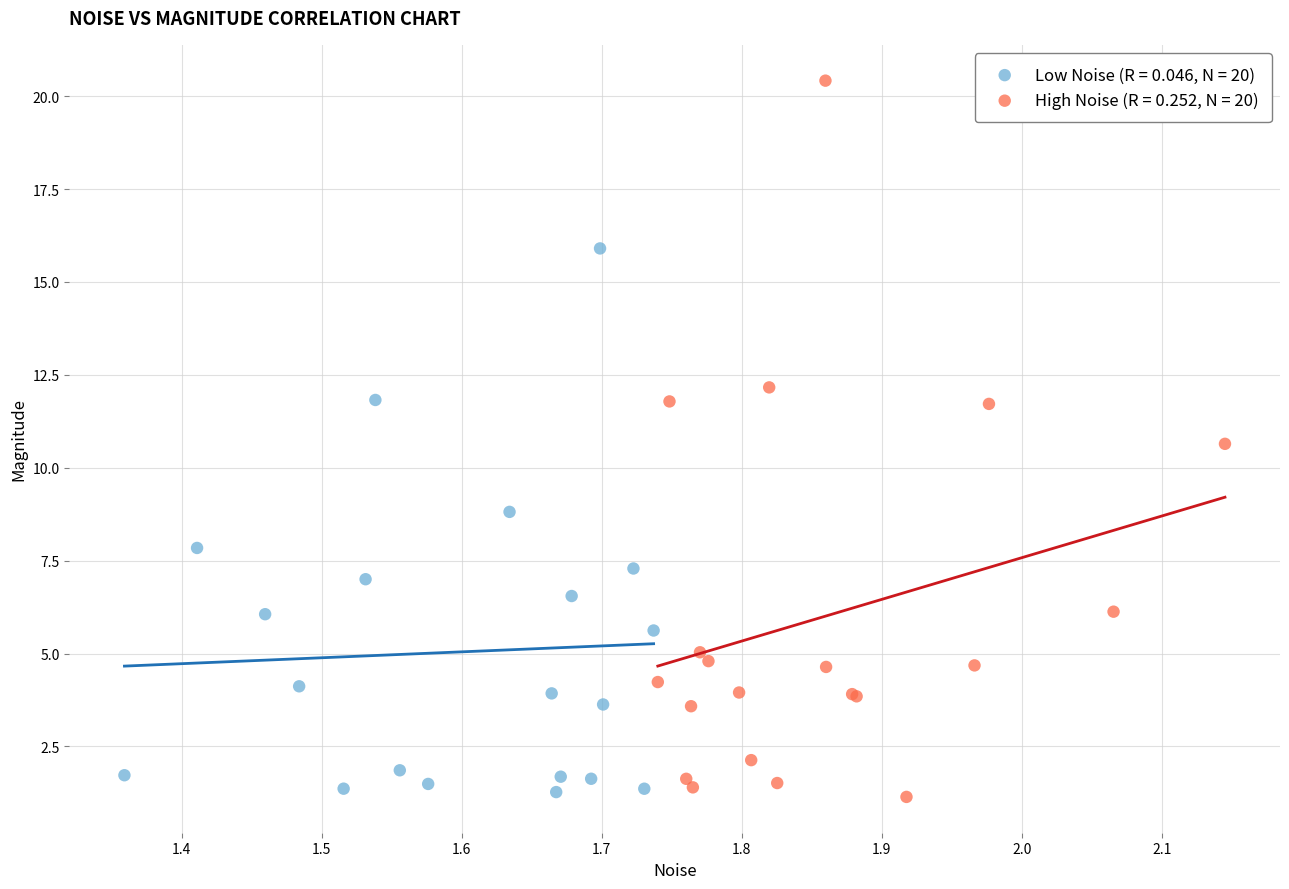

Which series has the largest Y range (max minus min)?

High Noise (R = 0.252, N = 20)